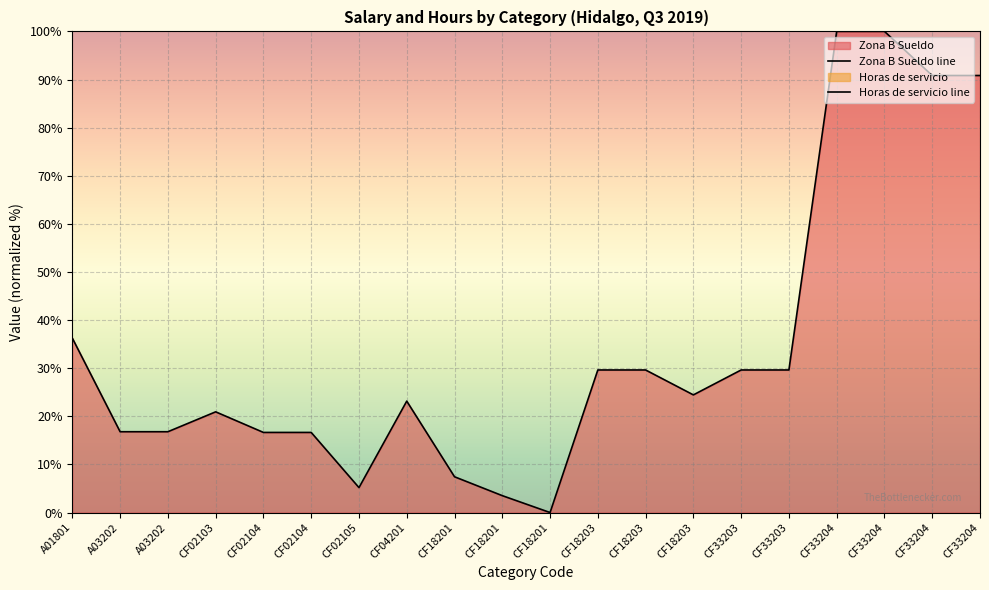

Where does the Zona B Sueldo line series first go above 24?

A01801